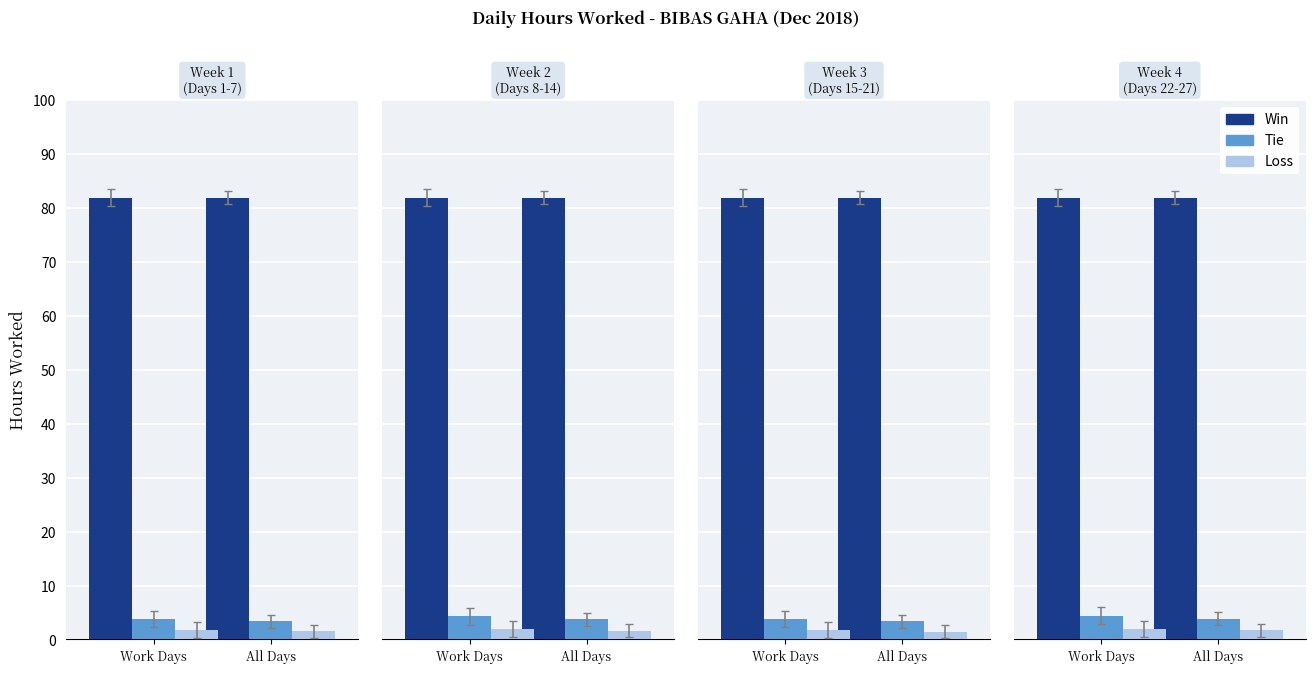

What is the highest value of the Loss series?

2.0